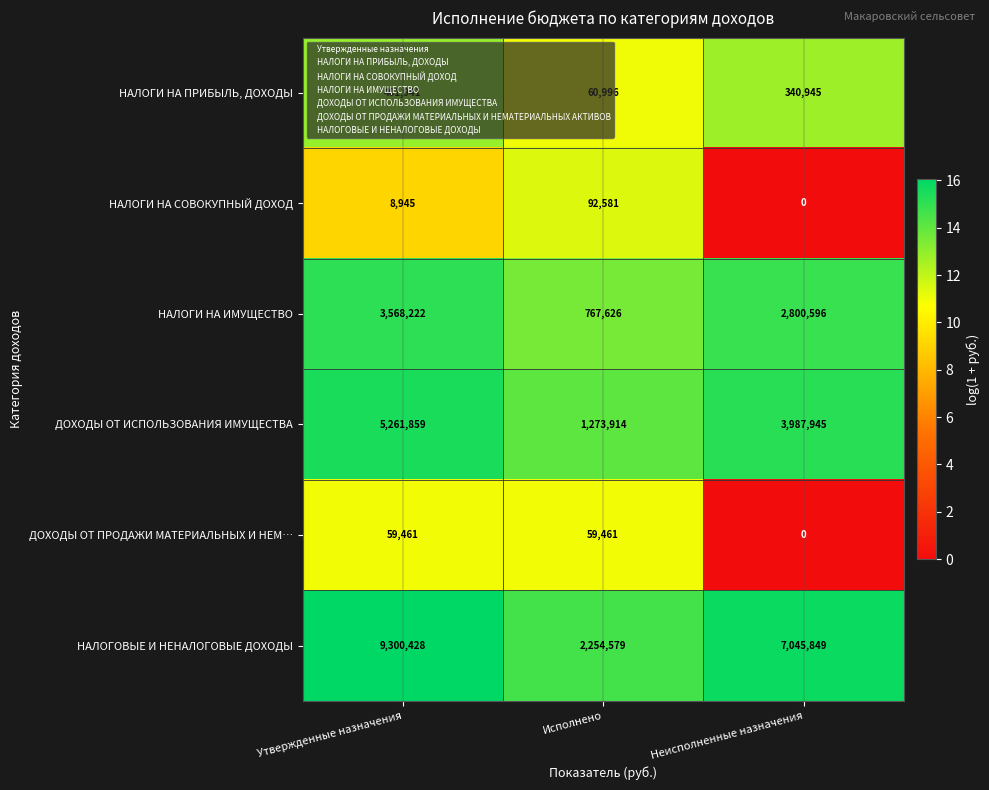

Which category has the highest value in the ДОХОДЫ ОТ ИСПОЛЬЗОВАНИЯ ИМУЩЕСТВА series?

Утвержденные назначения